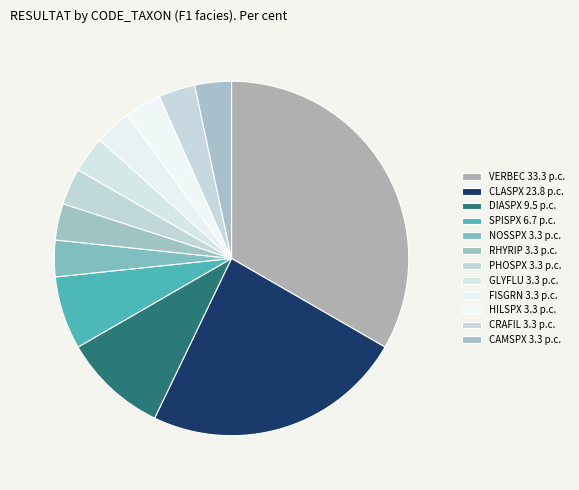

Which slice is the largest?

VERBEC